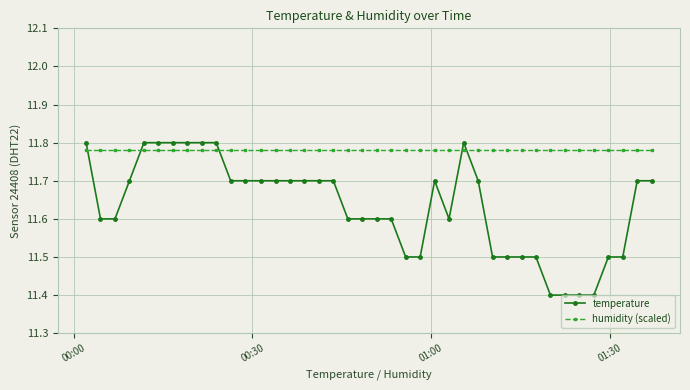

Rank the series by their average value, from highest to lowest.

humidity (scaled), temperature